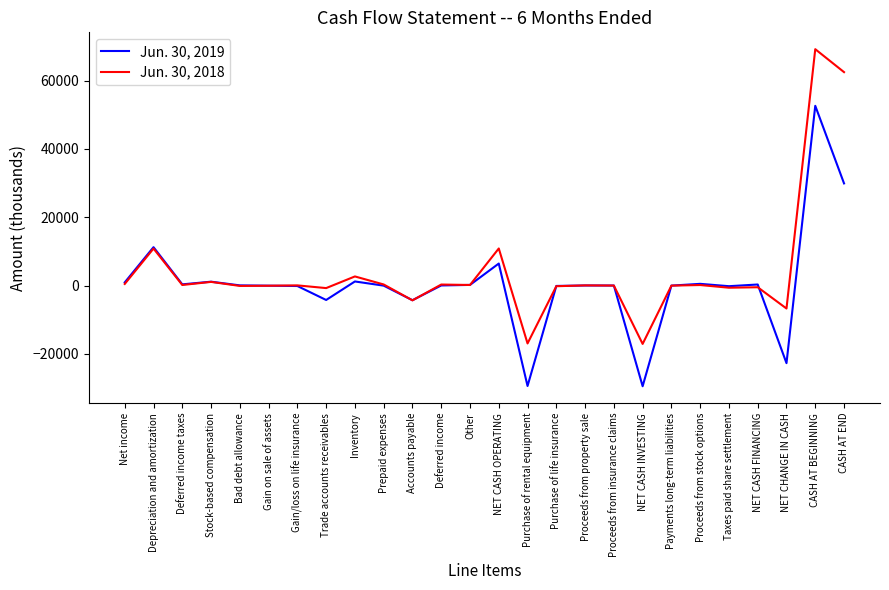

What are all the series names shown in the legend?

Jun. 30, 2019, Jun. 30, 2018